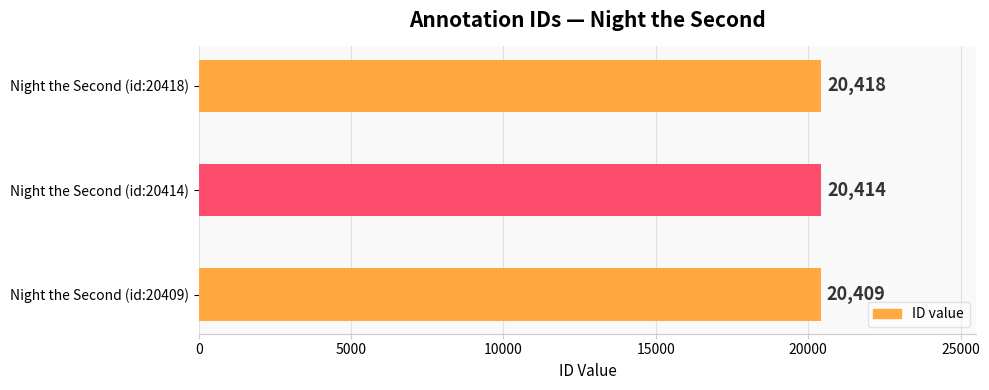

Which has a higher value, Night the Second (id:20409) or Night the Second (id:20414)?

Night the Second (id:20414)